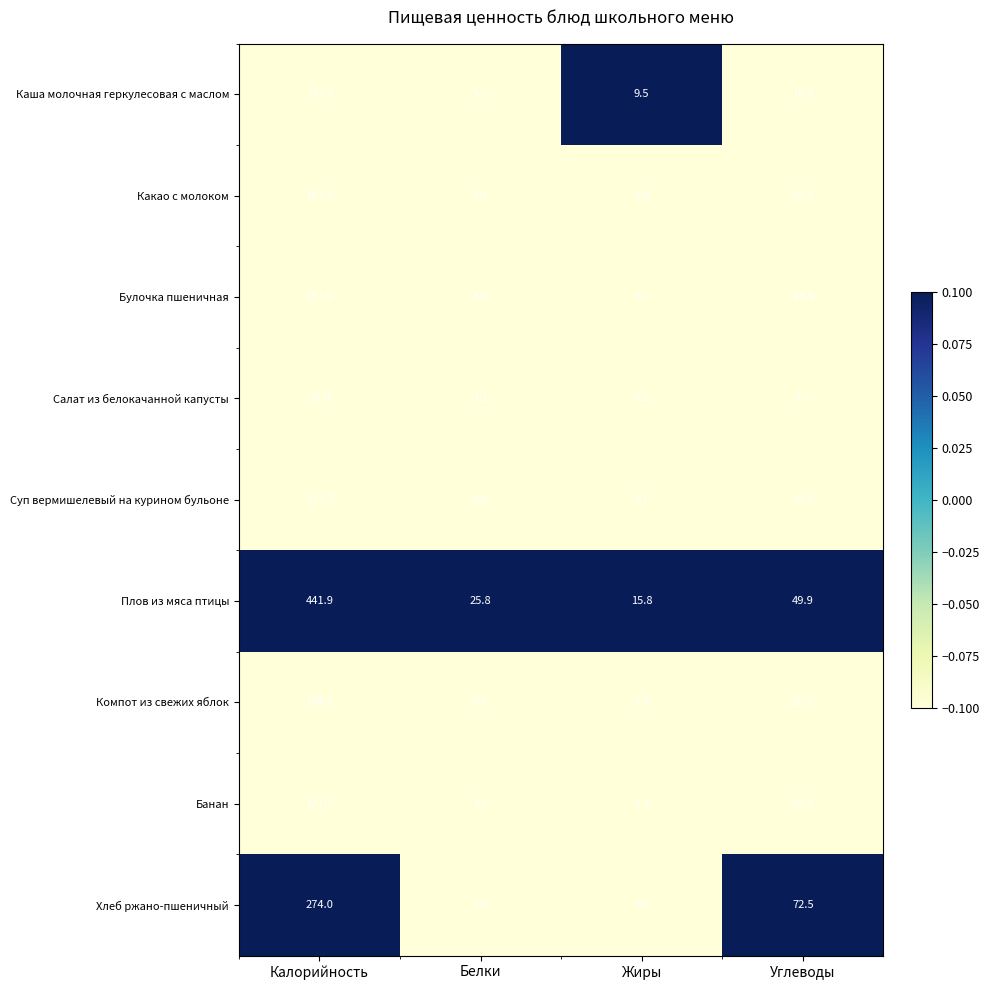

What is the difference between the maximum and minimum values in the Булочка пшеничная series?

154.6